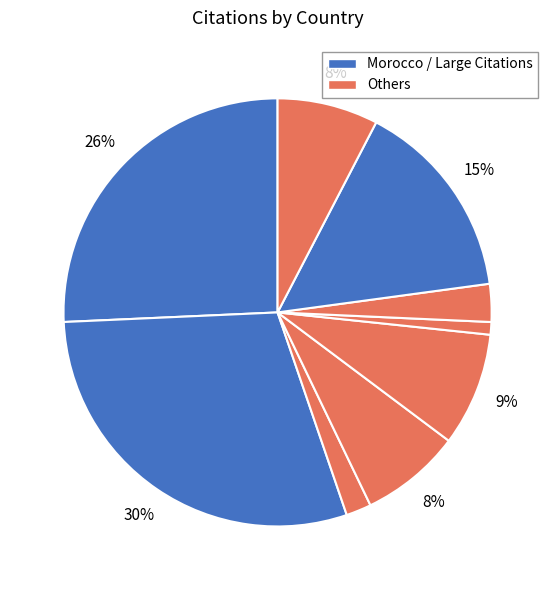

How many slices are in this pie chart?

9